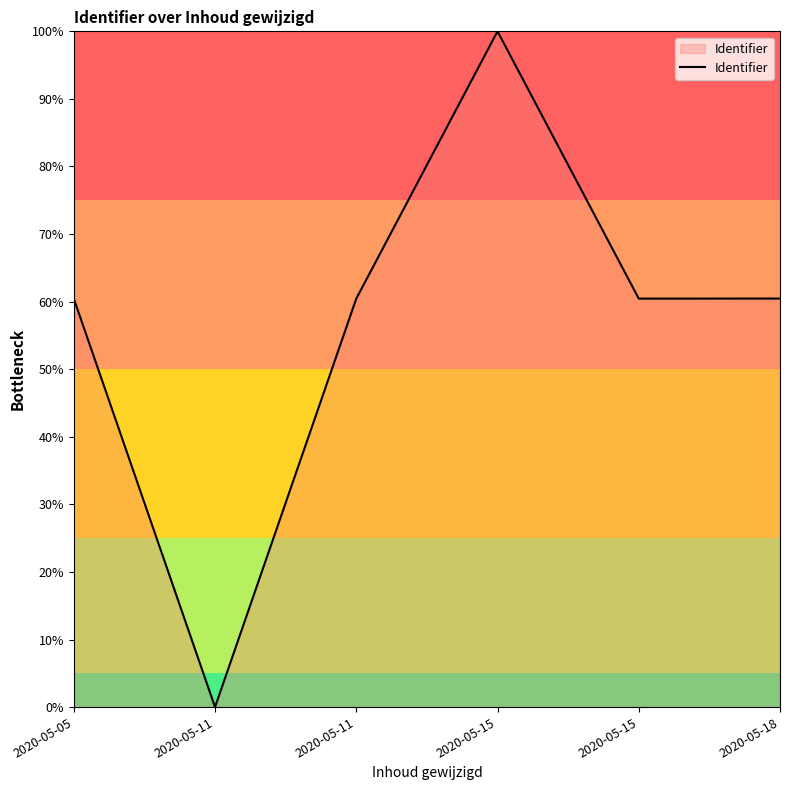

How many lines are shown in the chart?

1